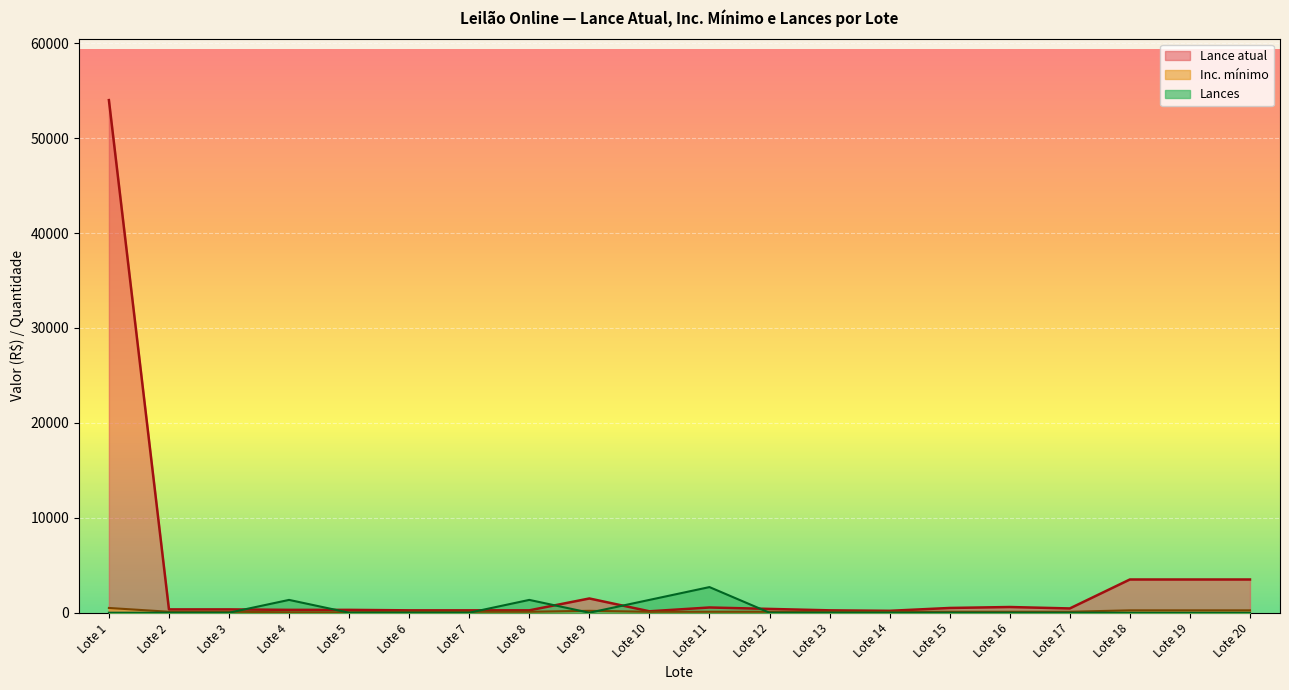

The value of Inc. mínimo at Lote 4 is 21. True or false?

False